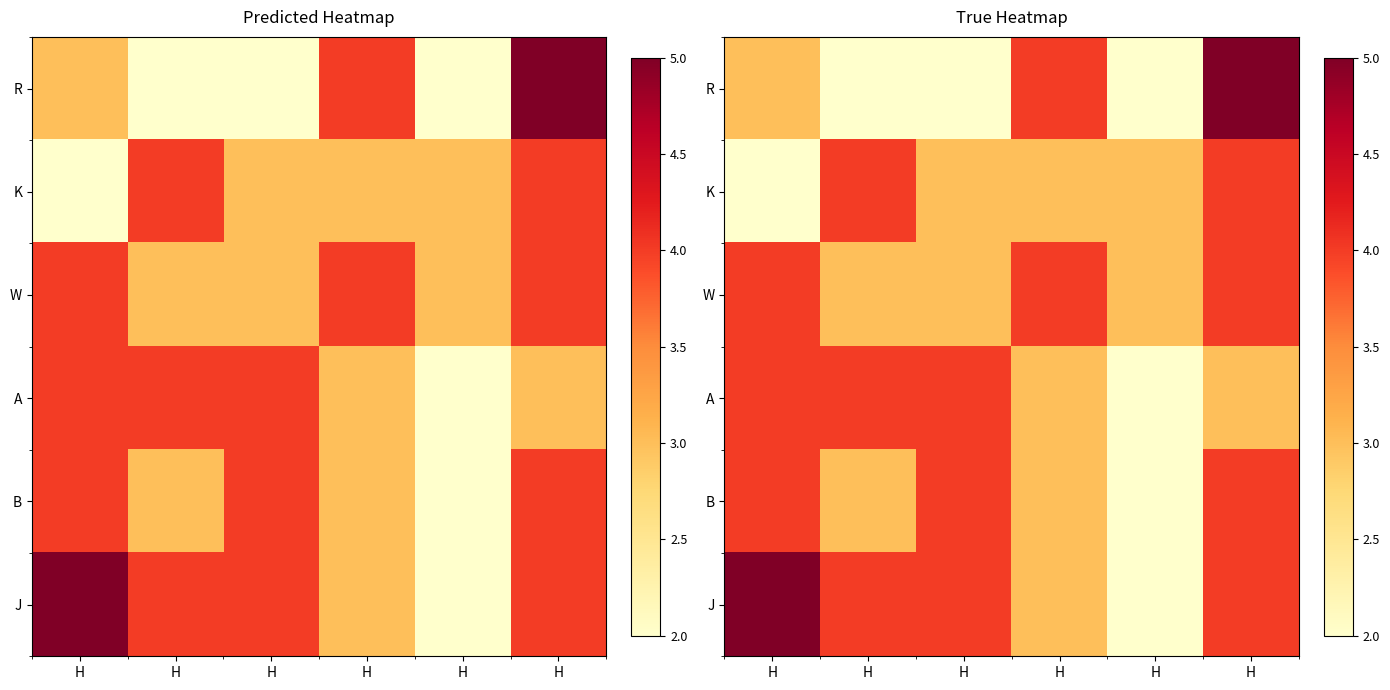

Which series has the widest spread of values?

R